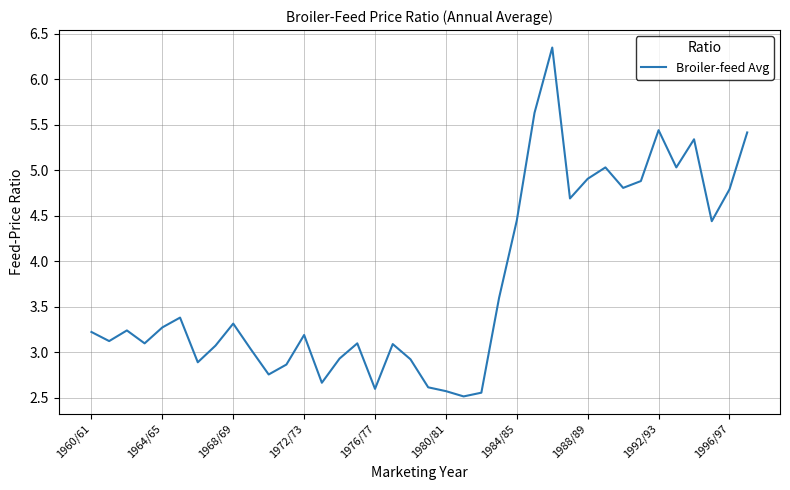

What is the minimum value shown in the chart?

2.5